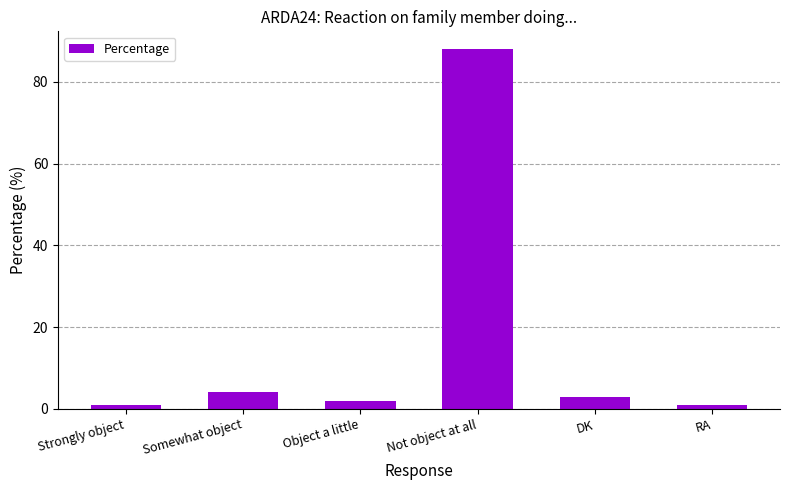

Reading left to right, extract all data points from this chart.

Strongly object=1	Somewhat object=4	Object a little=2	Not object at all=88	DK=3	RA=1